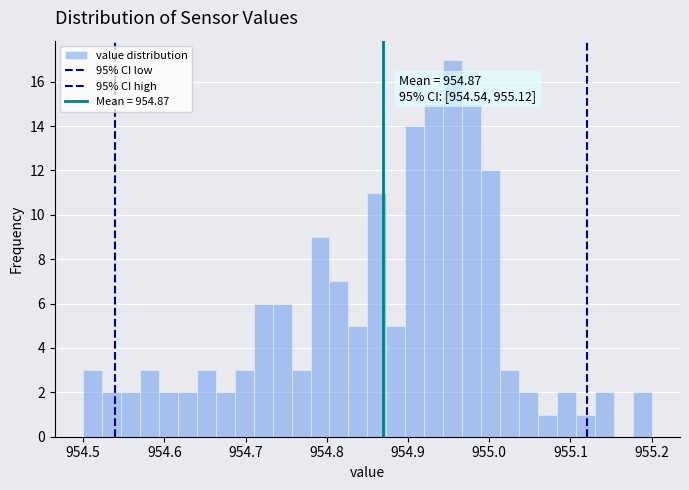

Read against the x-axis, roughly where is the centre of the tallest bar?

954.96